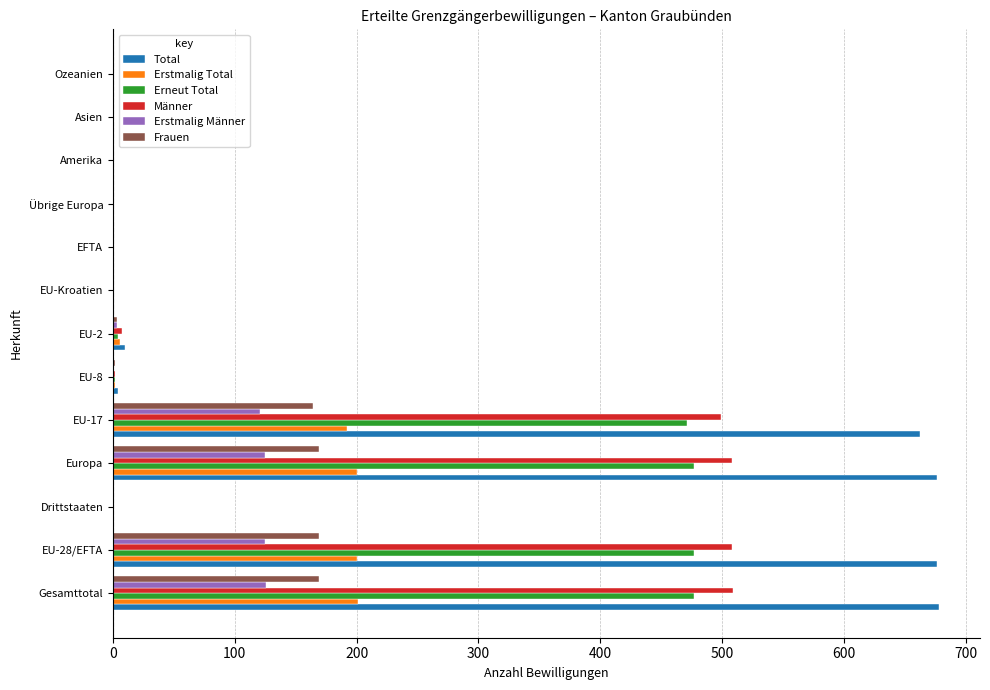

What is the sum of all Erstmalig Total values?

803